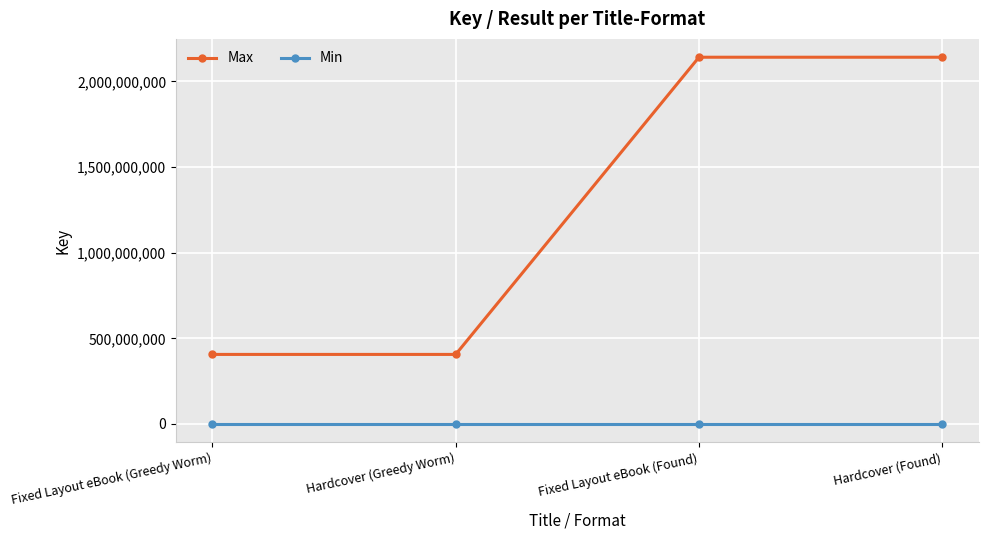

How many values in the Max series are below 2140716428?

2